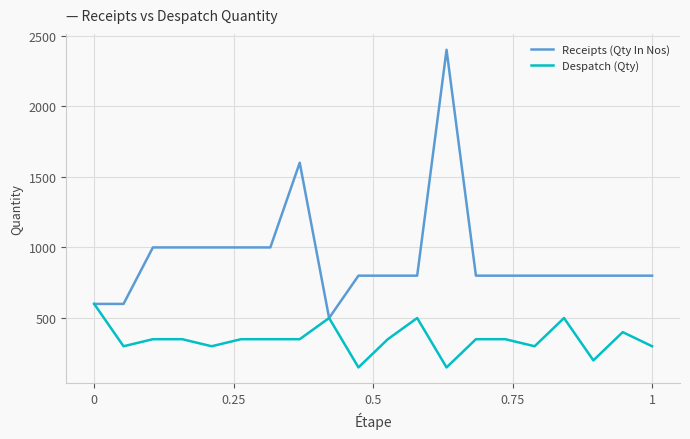

How many lines are shown in the chart?

2